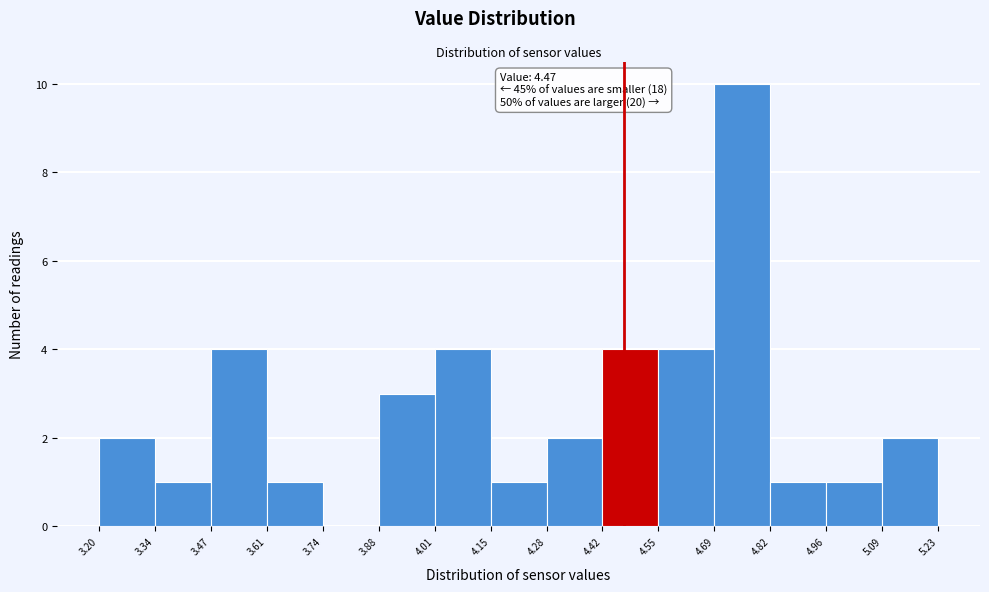

Which range on the x-axis has the tallest bar?

4.69 to 4.82